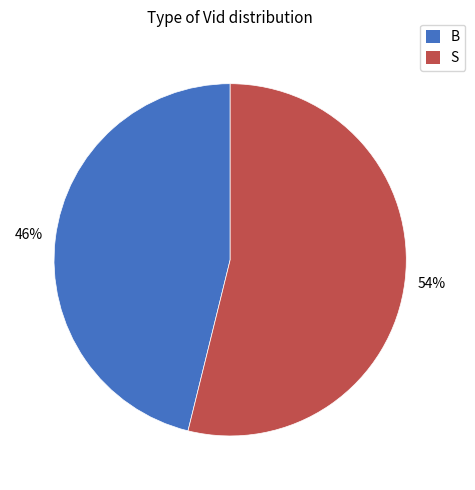

What is the largest slice in the pie chart?

S